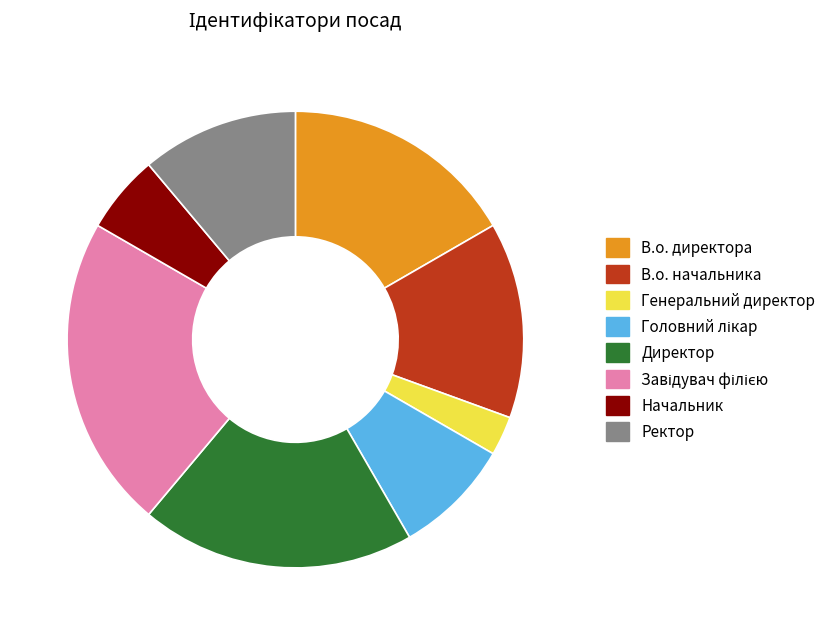

Do Ректор and Генеральний директор together represent more than half of the pie?

No